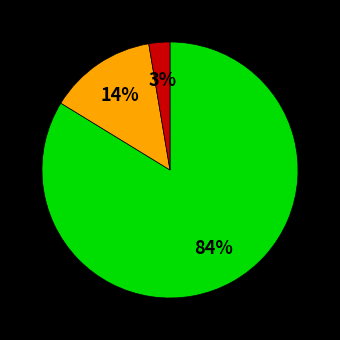

How many slices are in this pie chart?

3